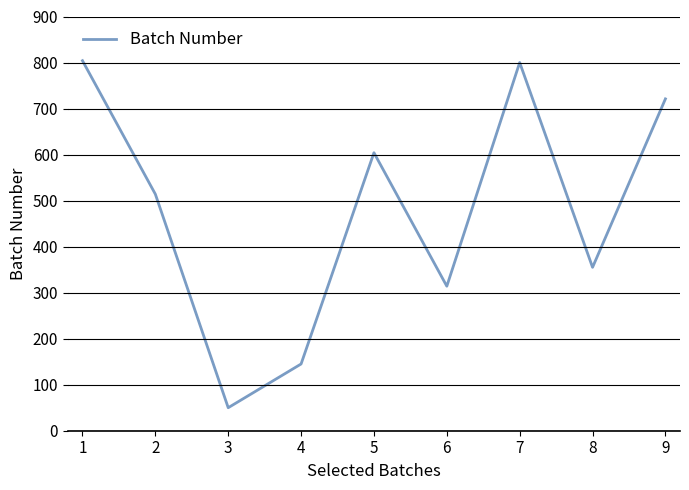

Reading left to right, list all the values displayed in this chart.

804	514	50	145	604	314	800	355	721